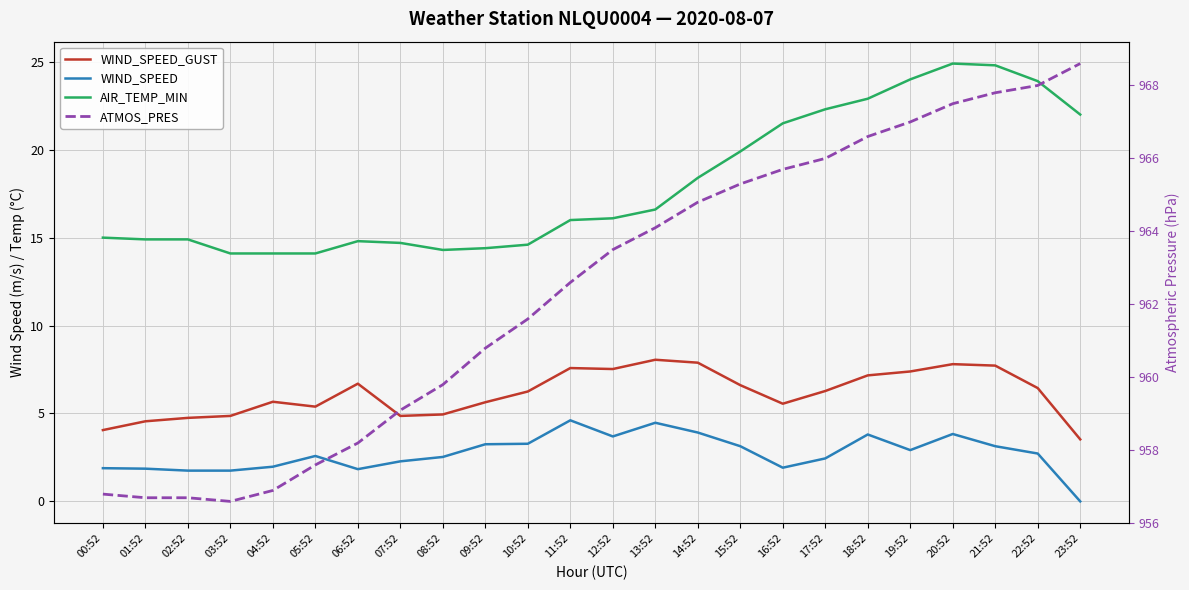

What is the difference between the second highest and second lowest values in the WIND_SPEED_GUST series?

3.8